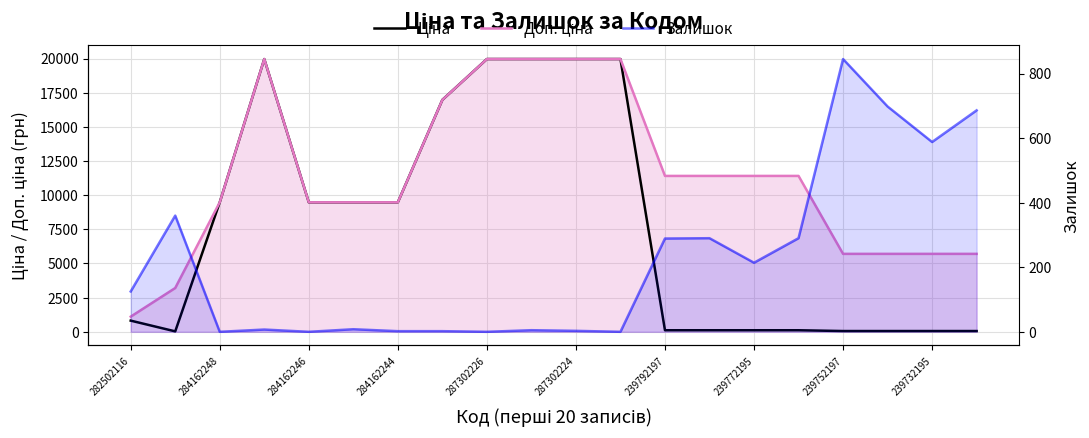

What is the value of the Залишок point at the 16th from the left?

290.0